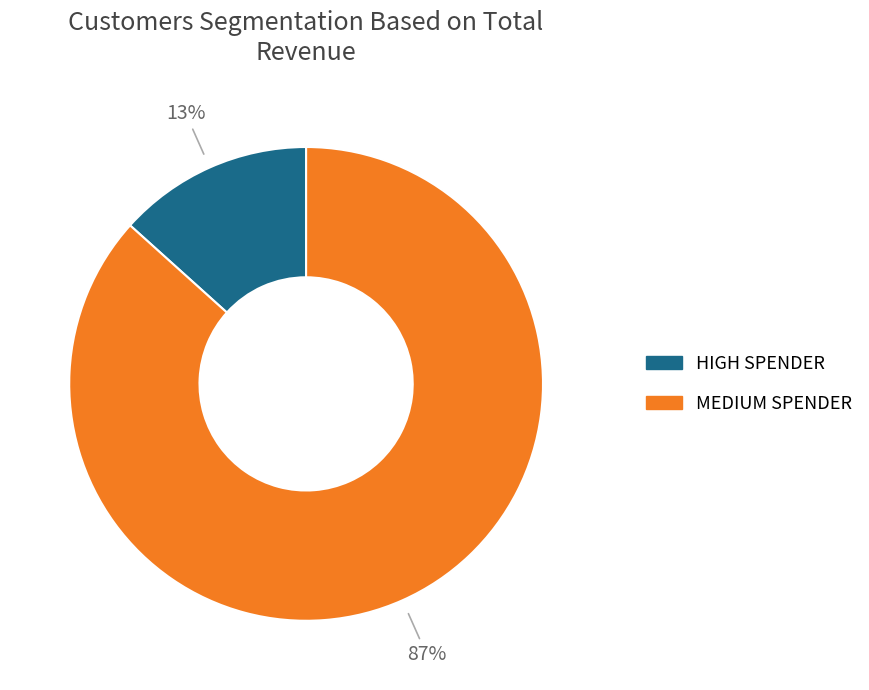

To the nearest percent, what is the average slice percentage?

50%